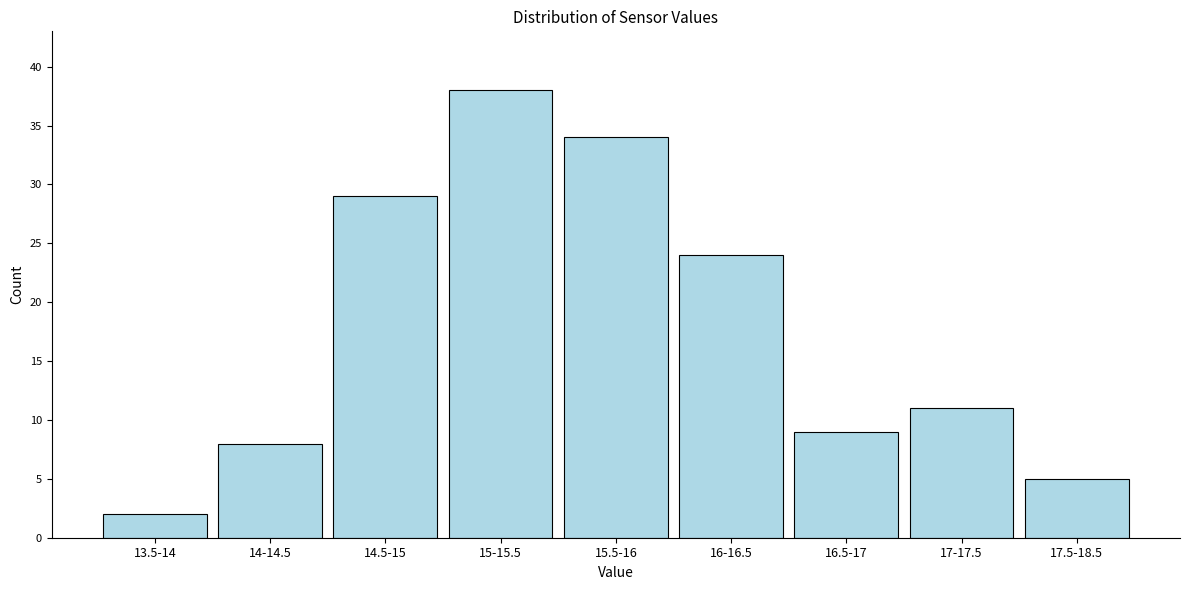

Reading right to left, list all the values displayed in this chart.

17.5-18.5=5	17-17.5=11	16.5-17=9	16-16.5=24	15.5-16=34	15-15.5=38	14.5-15=29	14-14.5=8	13.5-14=2